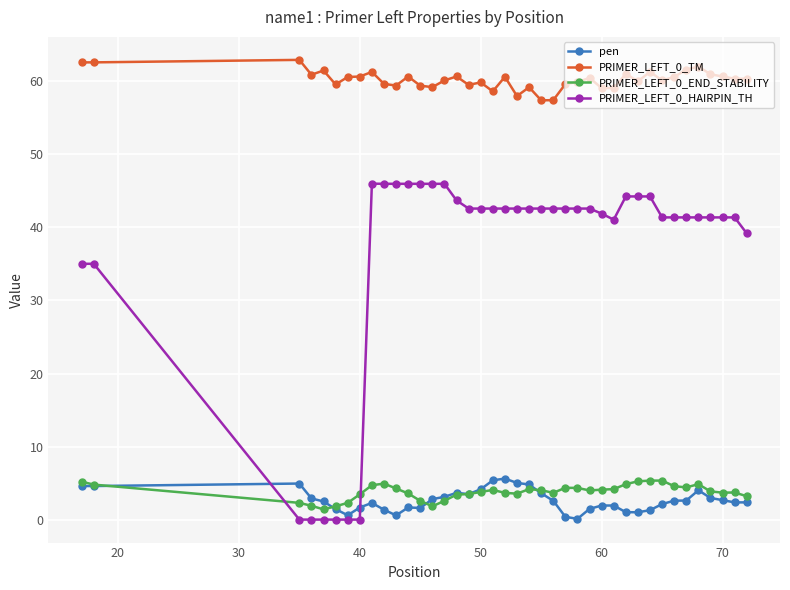

How many distinct data groups are displayed?

4